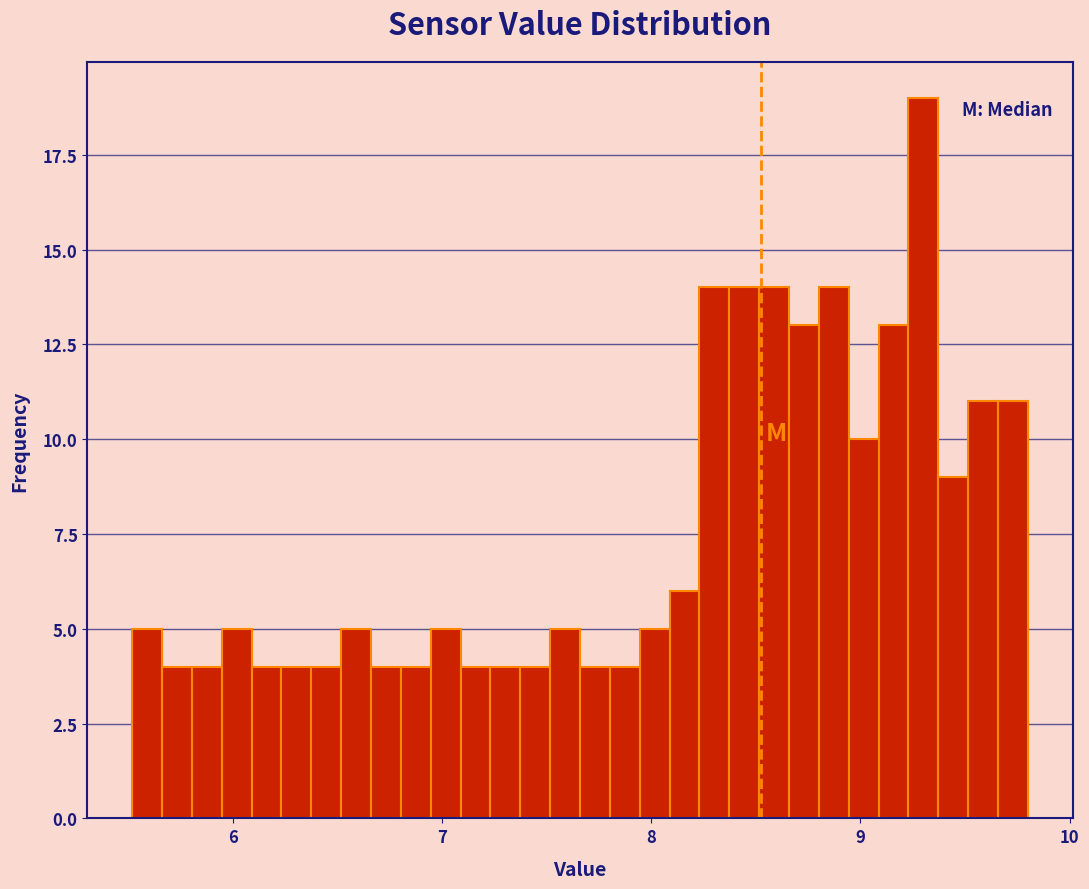

Around what value on the x-axis is the tallest bar? Give the approximate position of its centre, as read against the axis.

9.3